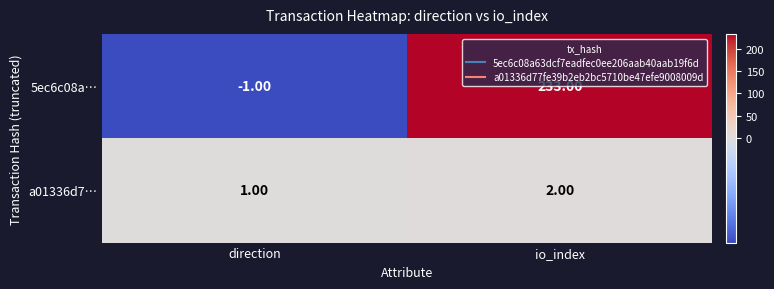

Where is a01336d7… nearest to the value 1?

direction